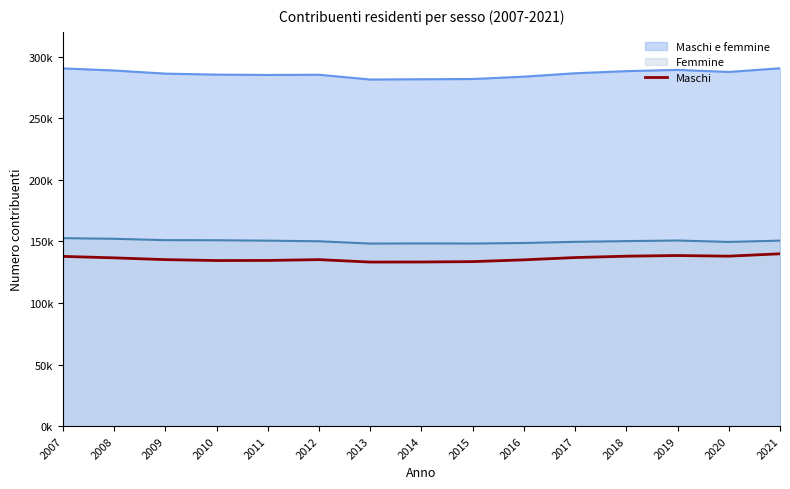

How many points are lower than both their immediate neighbors (excluding endpoints)?

3